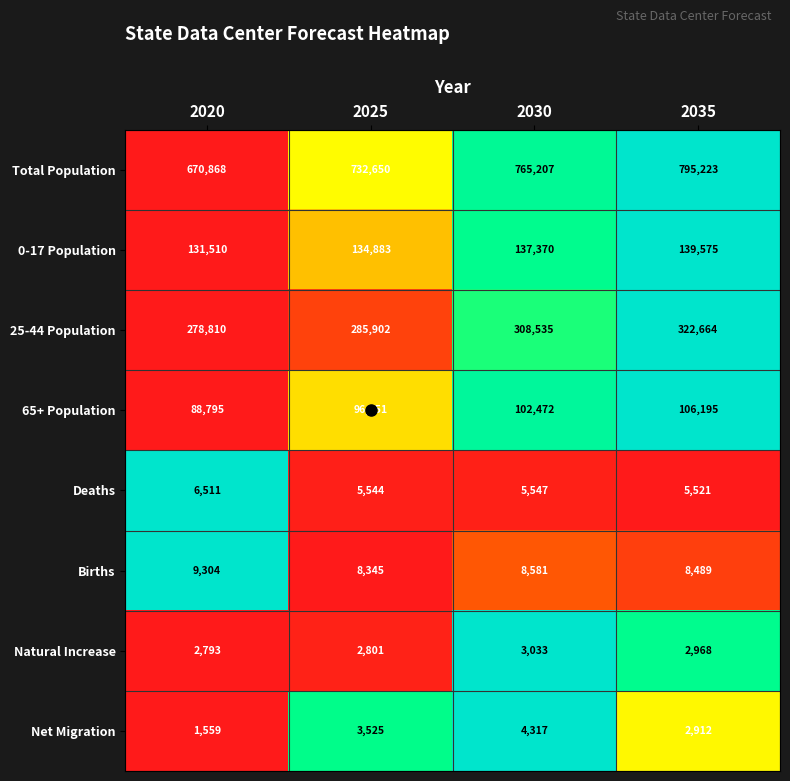

Count the number of categories in the chart.

4